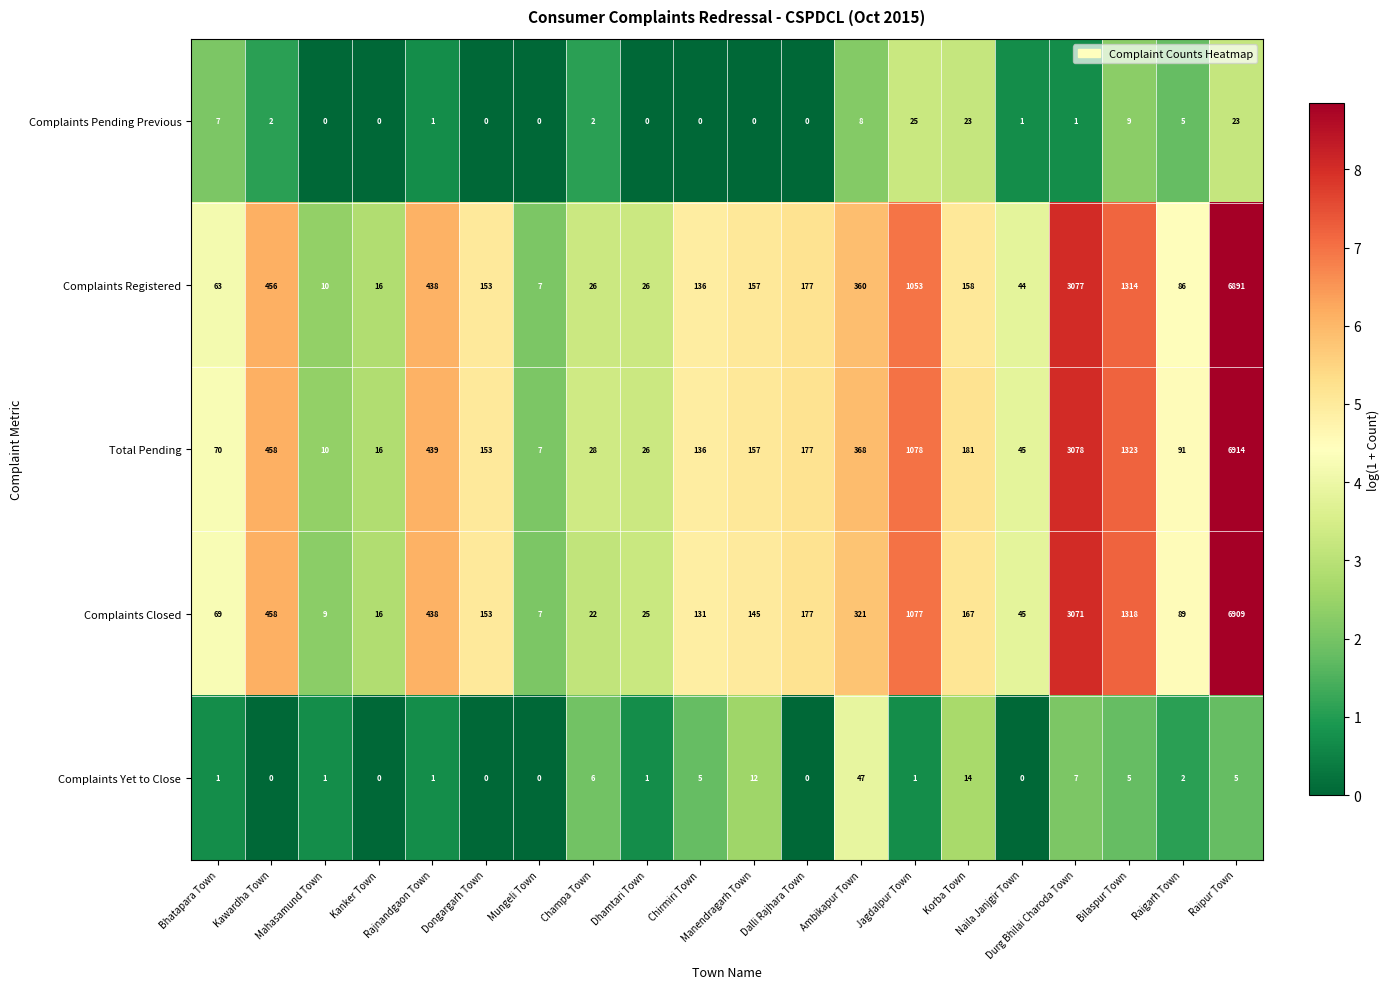

Which series has the widest spread of values?

Total Pending